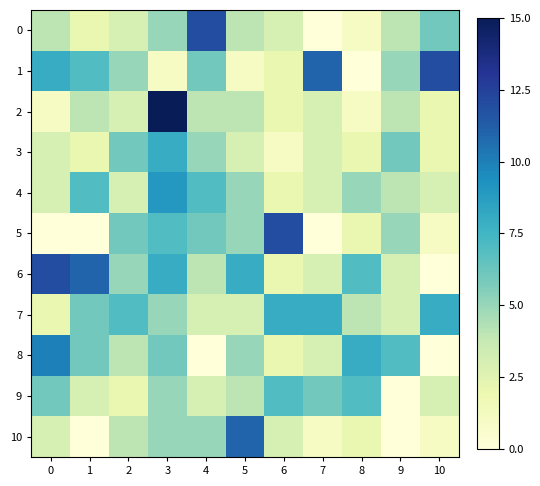

Reading left to right, list all the values displayed in this chart.

0: 0=4	1=2	2=3	3=5	4=12	5=4	6=3	7=0	8=1	9=4	10=6
1: 0=8	1=7	2=5	3=1	4=6	5=1	6=2	7=11	8=0	9=5	10=12
2: 0=1	1=4	2=3	3=15	4=4	5=4	6=2	7=3	8=1	9=4	10=2
3: 0=3	1=2	2=6	3=8	4=5	5=3	6=1	7=3	8=2	9=6	10=2
4: 0=3	1=7	2=3	3=9	4=7	5=5	6=2	7=3	8=5	9=4	10=3
5: 0=0	1=0	2=6	3=7	4=6	5=5	6=12	7=0	8=2	9=5	10=1
6: 0=12	1=11	2=5	3=8	4=4	5=8	6=2	7=3	8=7	9=3	10=0
7: 0=2	1=6	2=7	3=5	4=3	5=3	6=8	7=8	8=4	9=3	10=8
8: 0=10	1=6	2=4	3=6	4=0	5=5	6=2	7=3	8=8	9=7	10=0
9: 0=6	1=3	2=2	3=5	4=3	5=4	6=7	7=6	8=7	9=0	10=3
10: 0=3	1=0	2=4	3=5	4=5	5=11	6=3	7=1	8=2	9=0	10=1